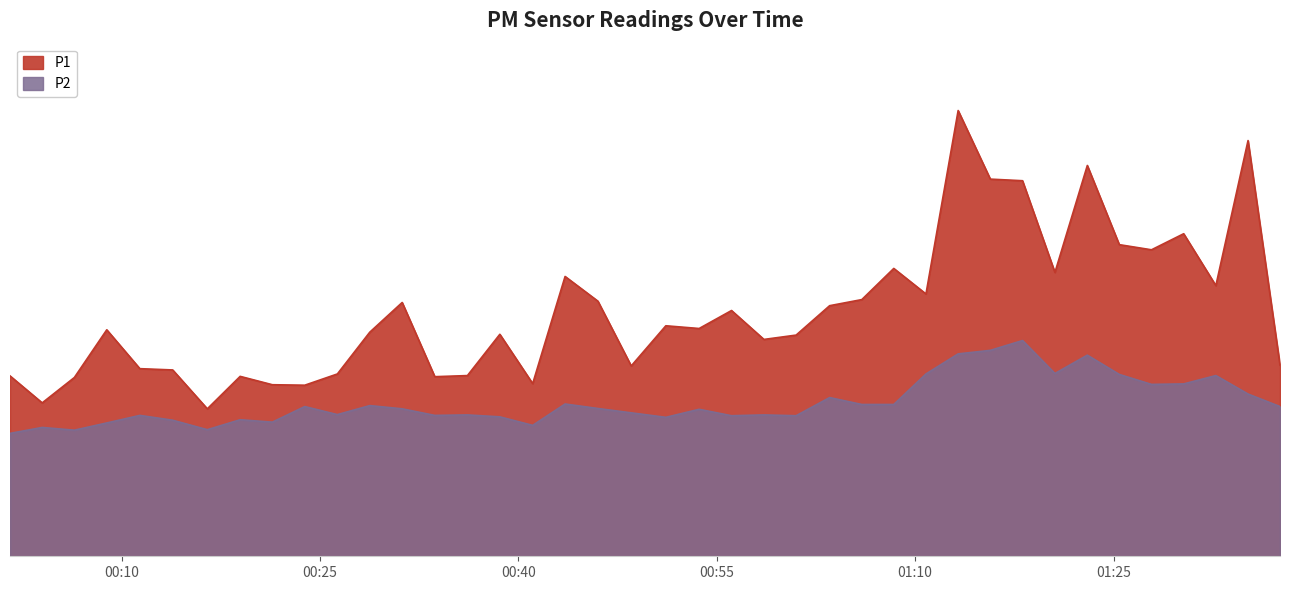

Which series has the largest total across all categories?

P1